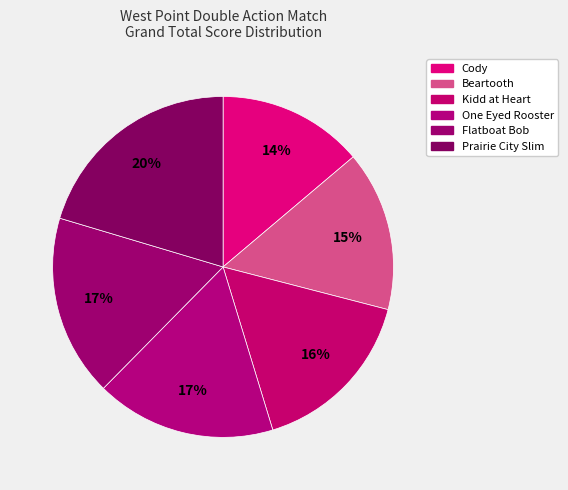

What is the ratio of the value at Prairie City Slim to the value at Beartooth?

1.3